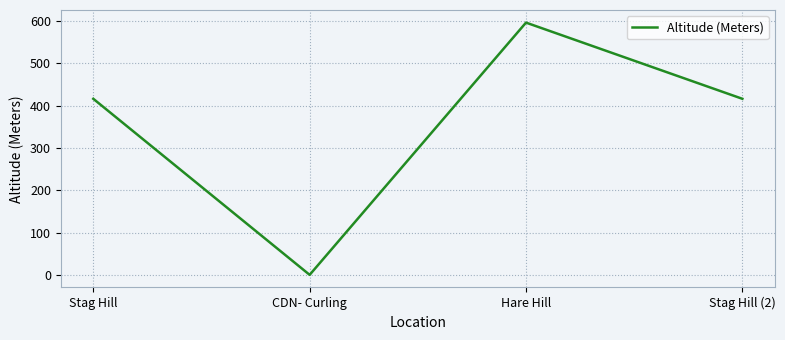

Reading left to right, extract all data points from this chart.

416	0	596	416